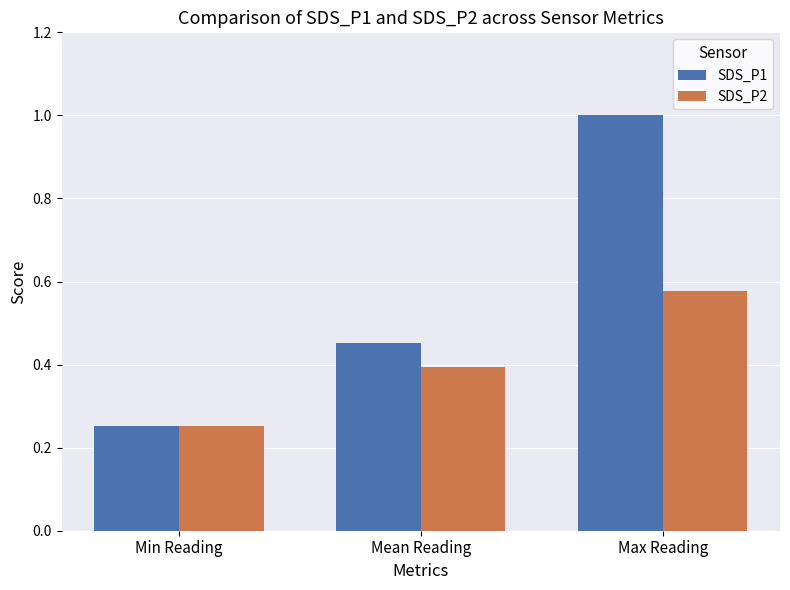

What are all the series names shown in the legend?

SDS_P1, SDS_P2